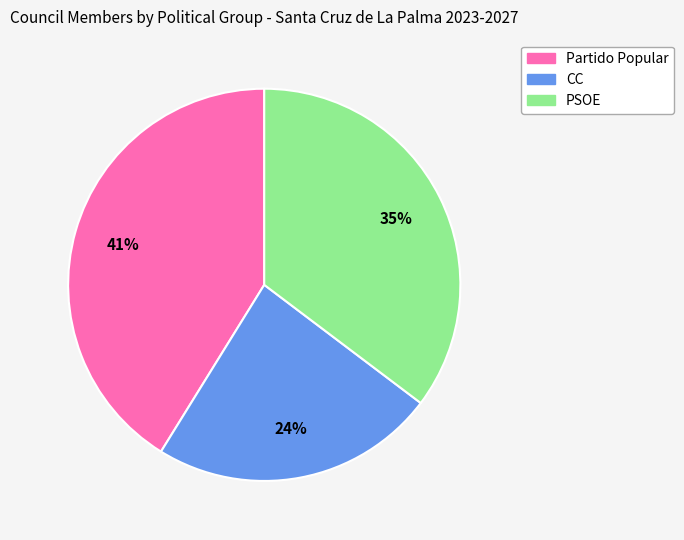

Combined, do Partido Popular and CC account for over 50%?

Yes